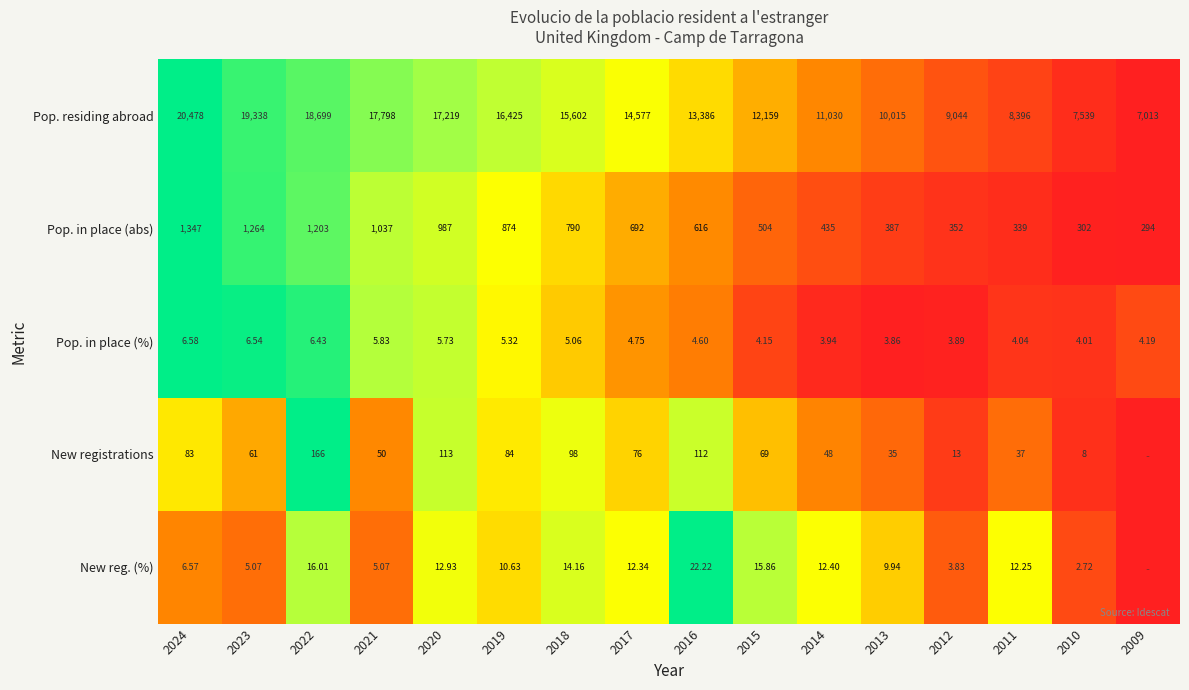

Which series changed the most between 2017 and 2010?

Pop. residing abroad